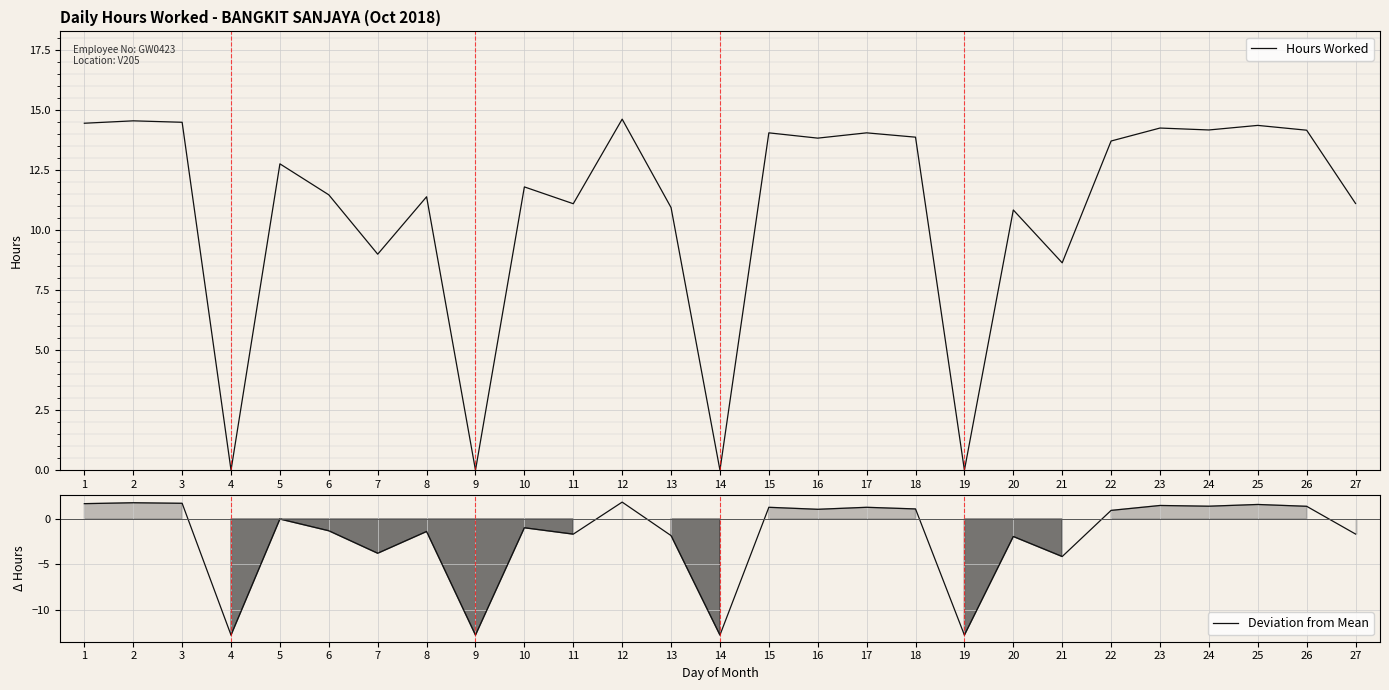

Is the value of Hours Worked at 20 greater than the value of Deviation from Mean at 10?

Yes